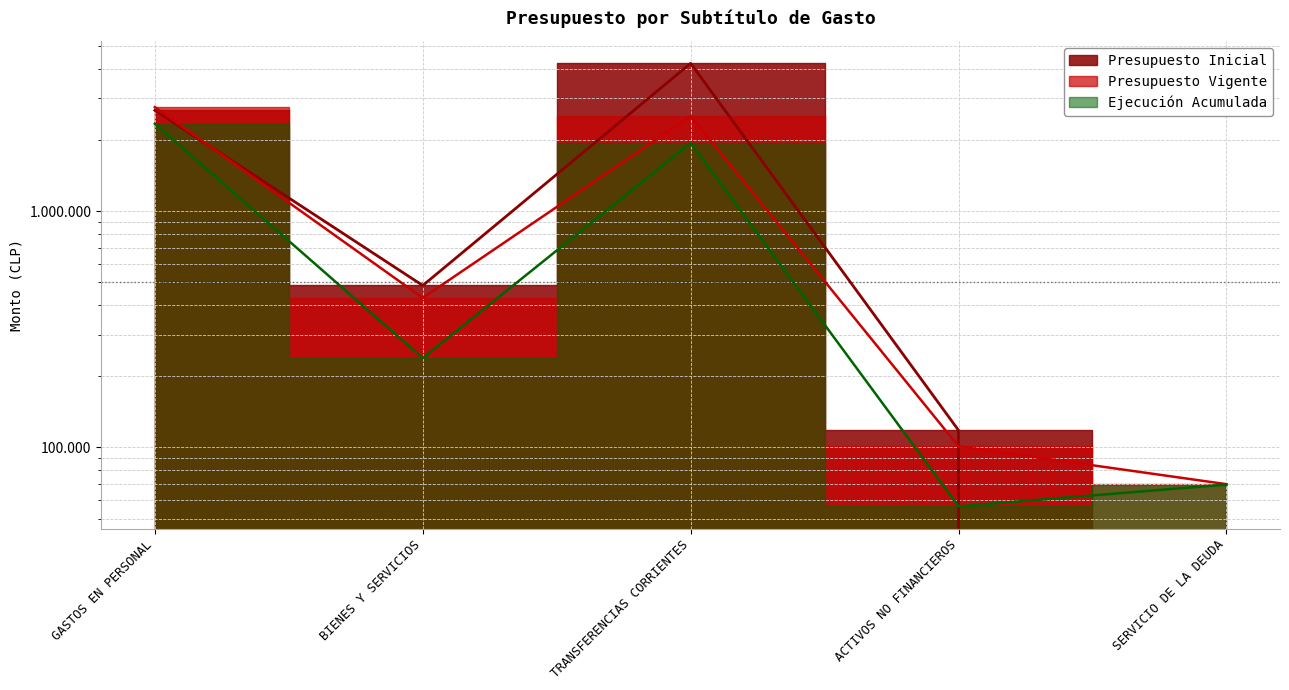

What is the difference between the second highest and second lowest values in the Presupuesto Vigente series?

2423895